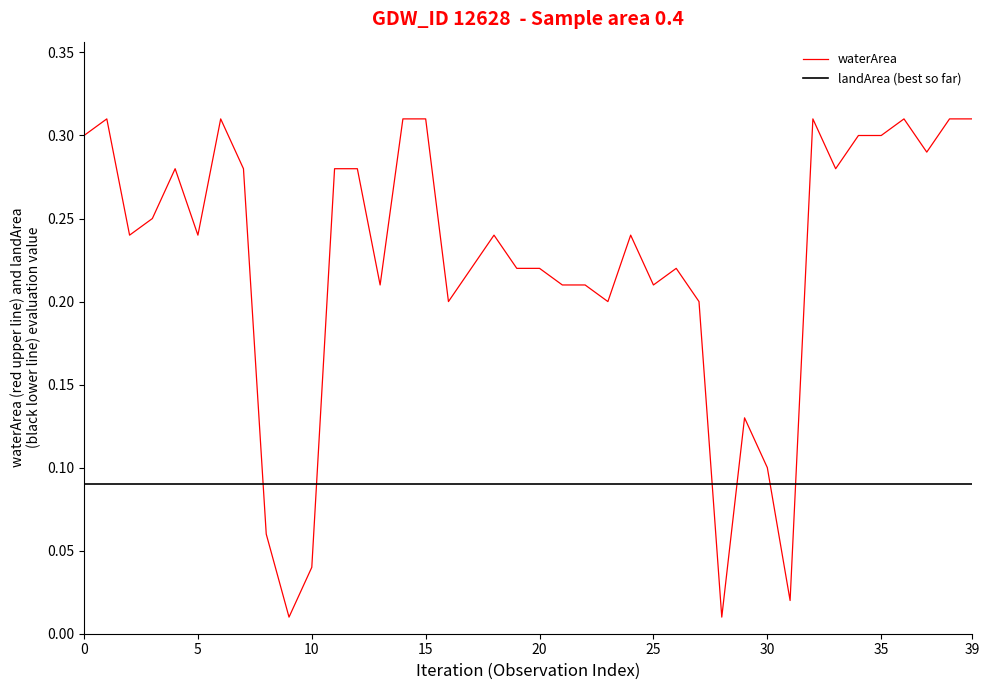

Which series has the largest range (max minus min)?

waterArea